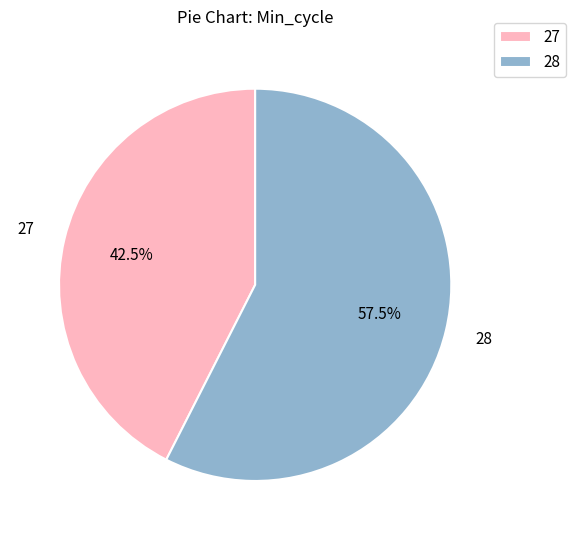

To the nearest percent, what is the average slice percentage?

50%